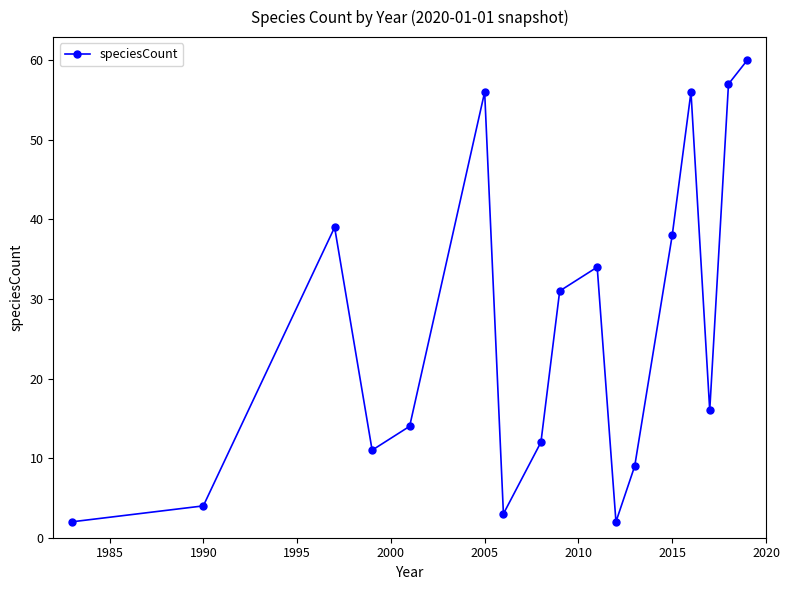

What is the maximum value shown in the chart?

60